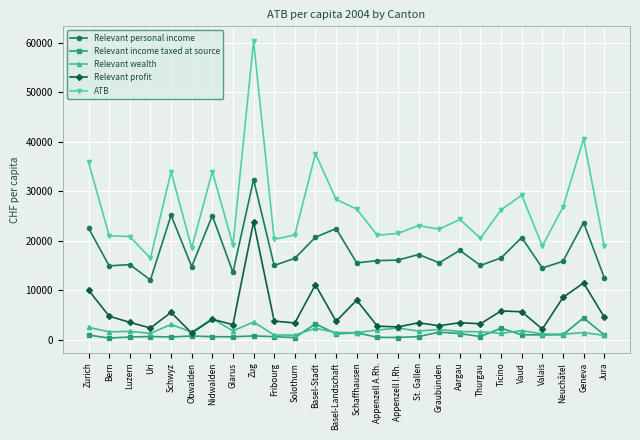

How many lines are shown in the chart?

5